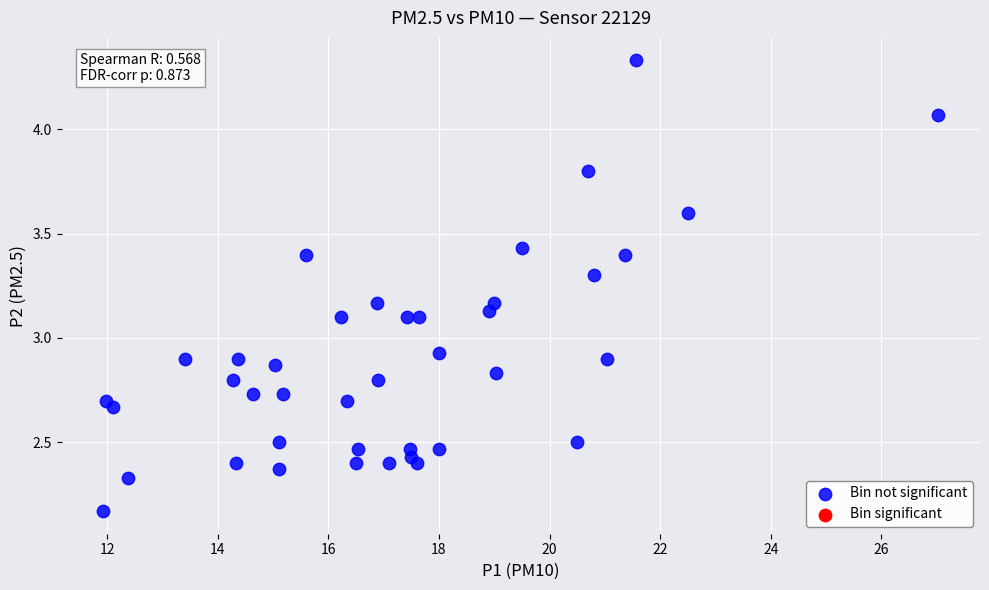

What is the range of X values (max minus min)?

15.1